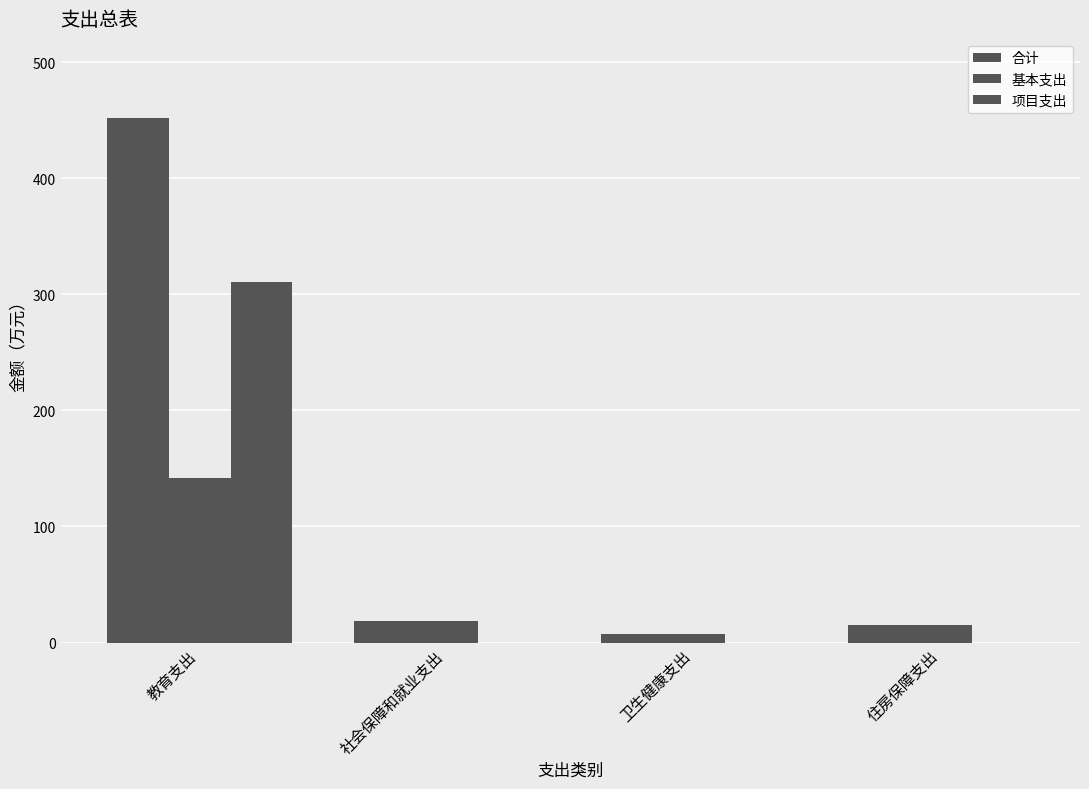

How many values in the 项目支出 series exceed 0?

1